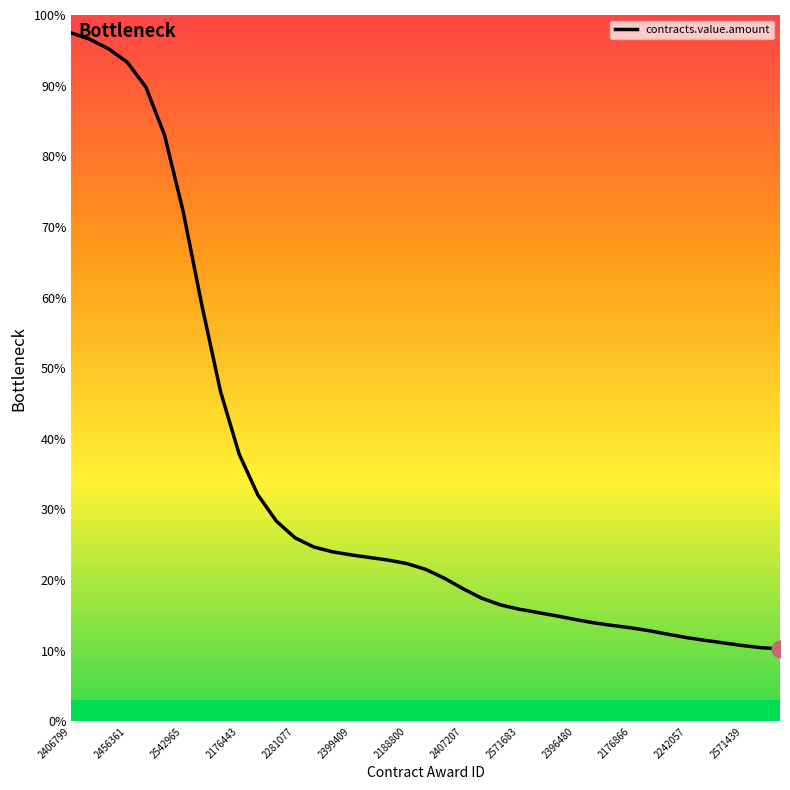

What is the minimum value shown in the chart?

10.3